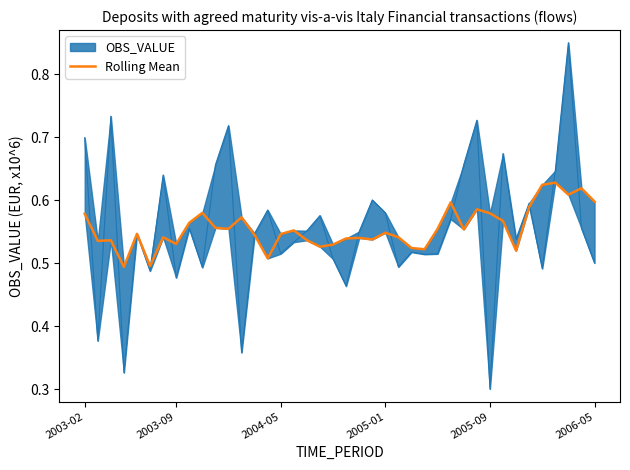

The chart shows a value of 0.6 at 30. True or false?

True